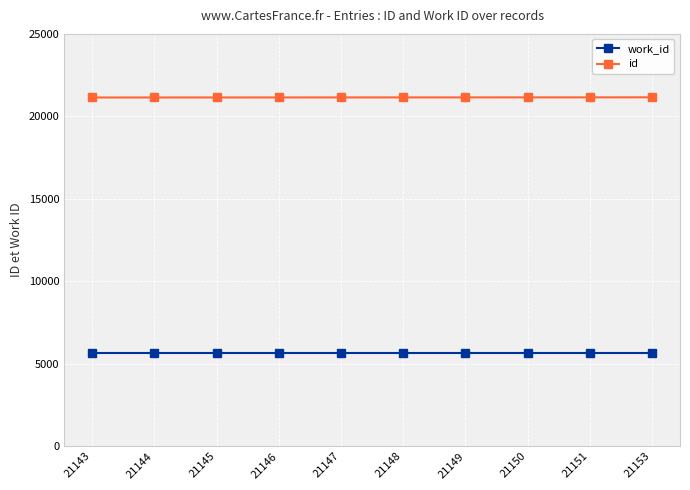

How many series are shown in this chart?

2